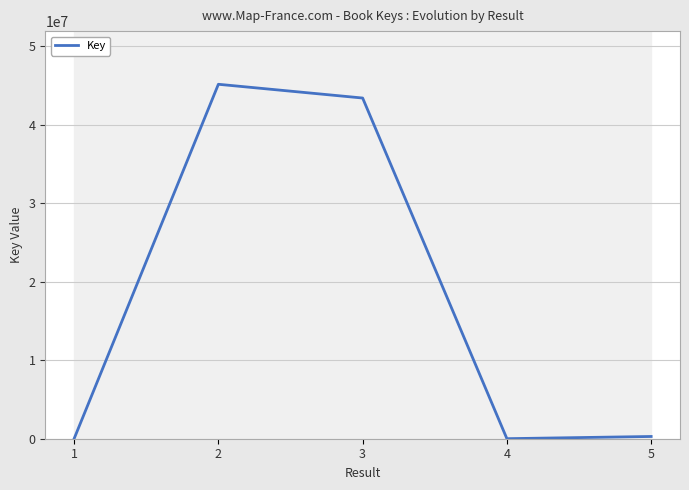

What is the smallest value displayed?

5147